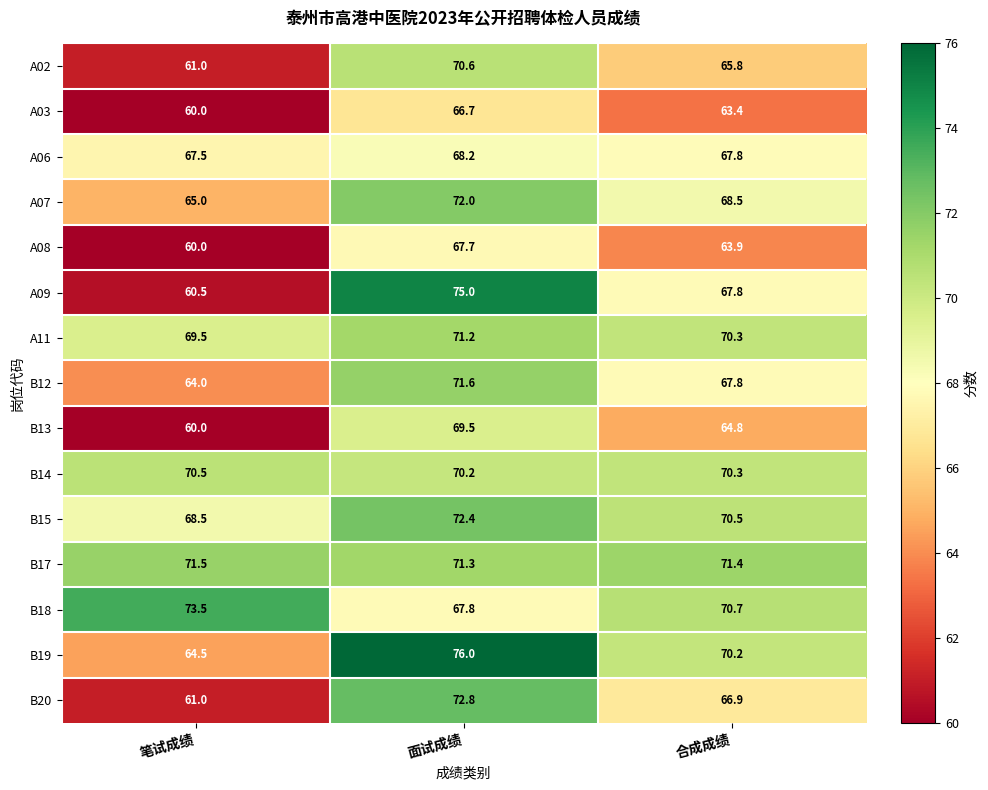

Between 笔试成绩 and 面试成绩, which series saw the biggest shift?

A09